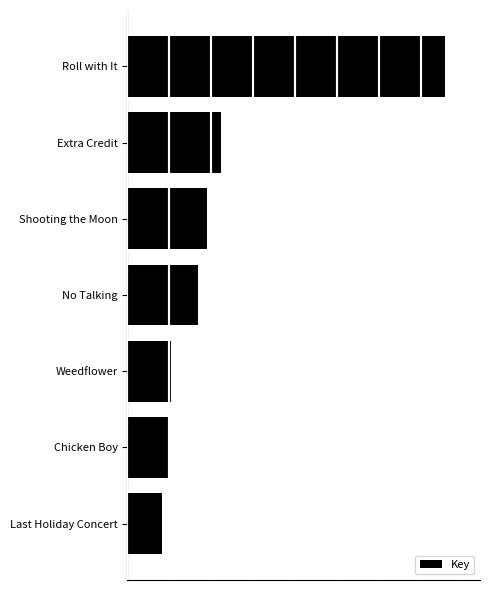

How many bars are there in total?

7